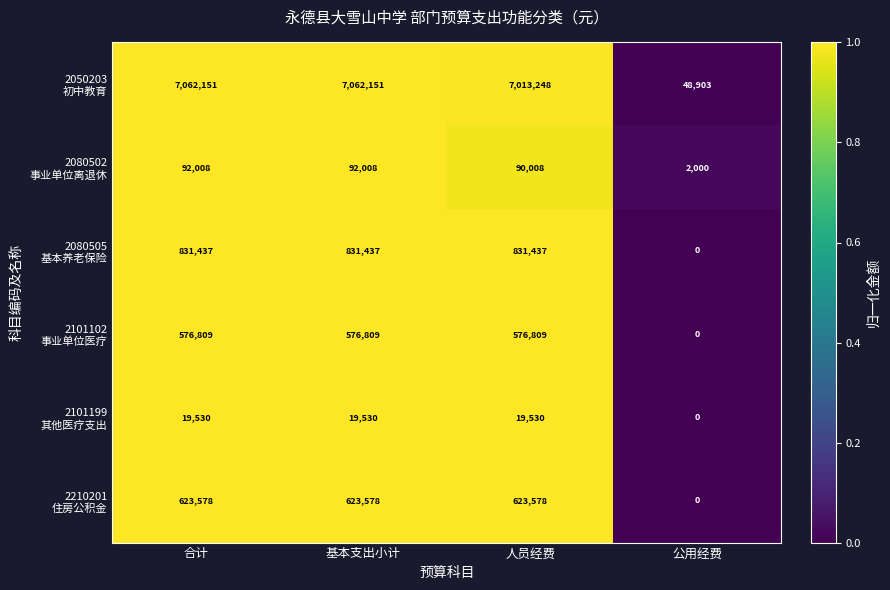

At which category does the chart reach its minimum across all series?

公用经费